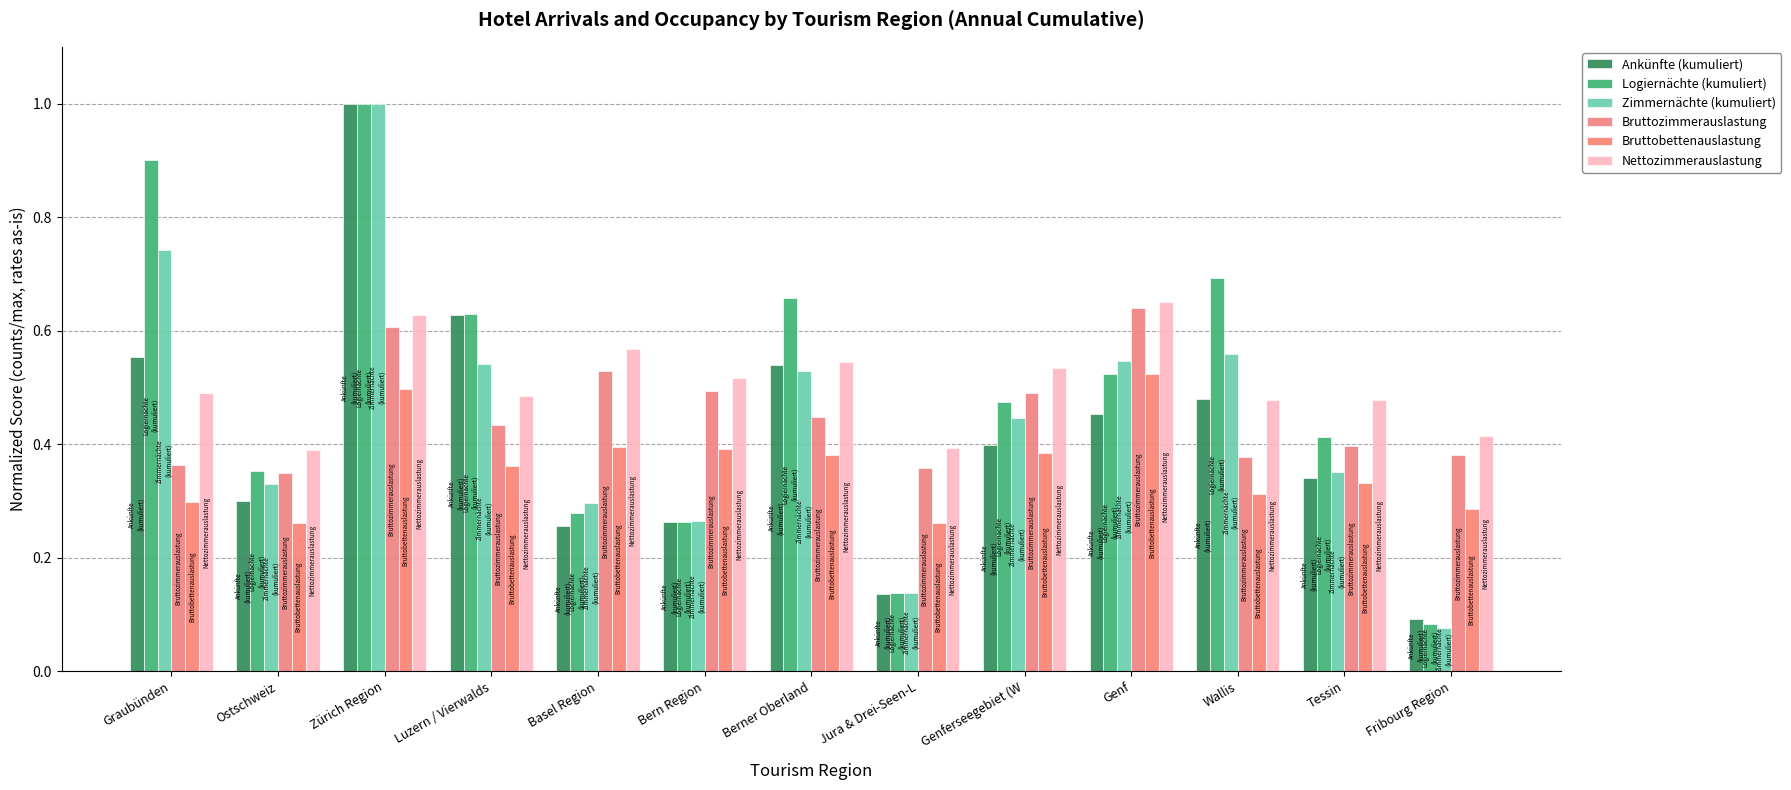

Count the Ankünfte (kumuliert) values in the range 0 to 1.

13